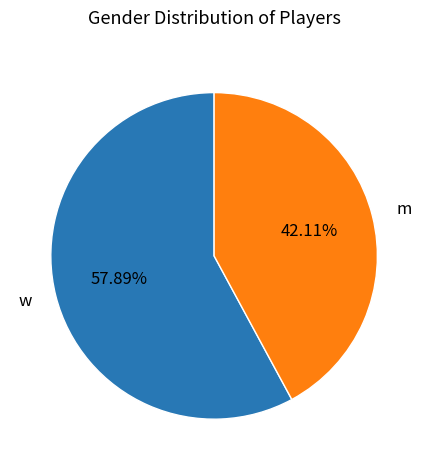

Count the number of slices in the pie.

2